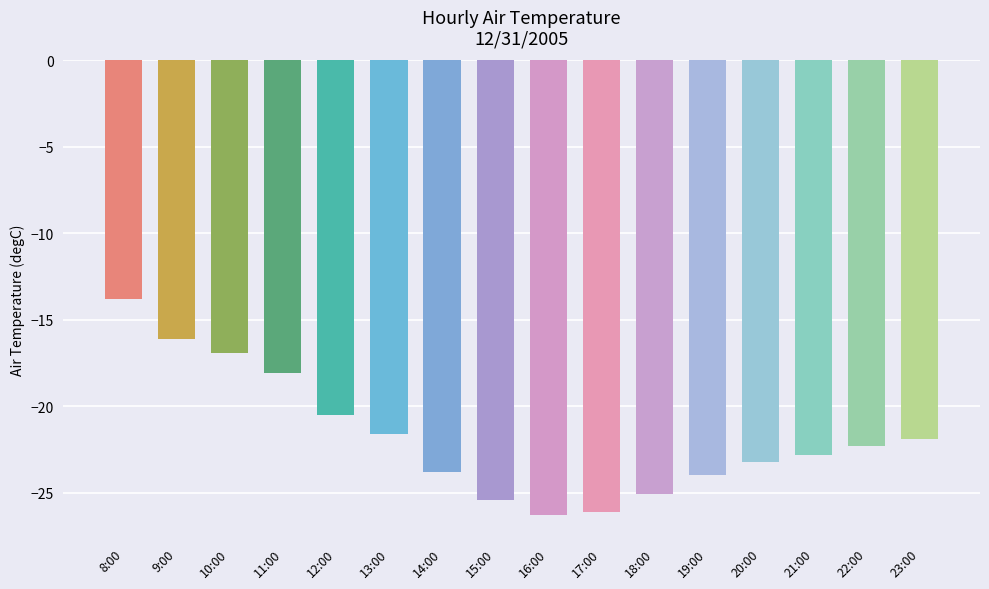

True or false: the data shows -9.9 at 18:00.

False